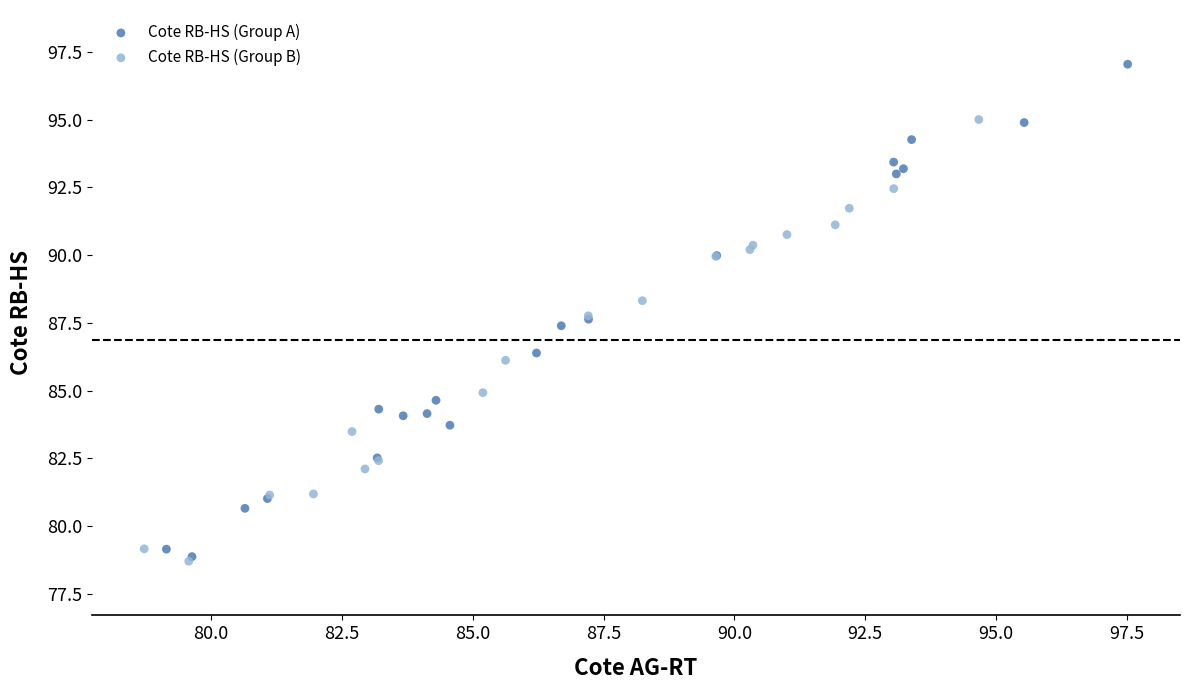

Which series reaches the maximum Y coordinate?

Cote RB-HS (Group A)